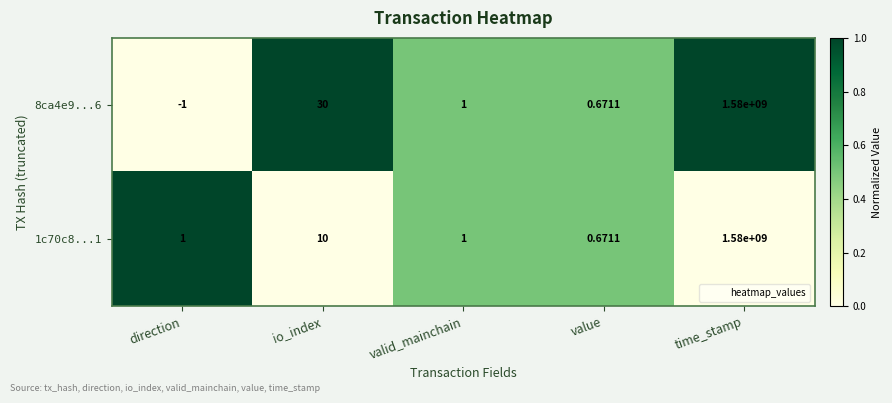

Which series changed the most between io_index and time_stamp?

1c70c8...1